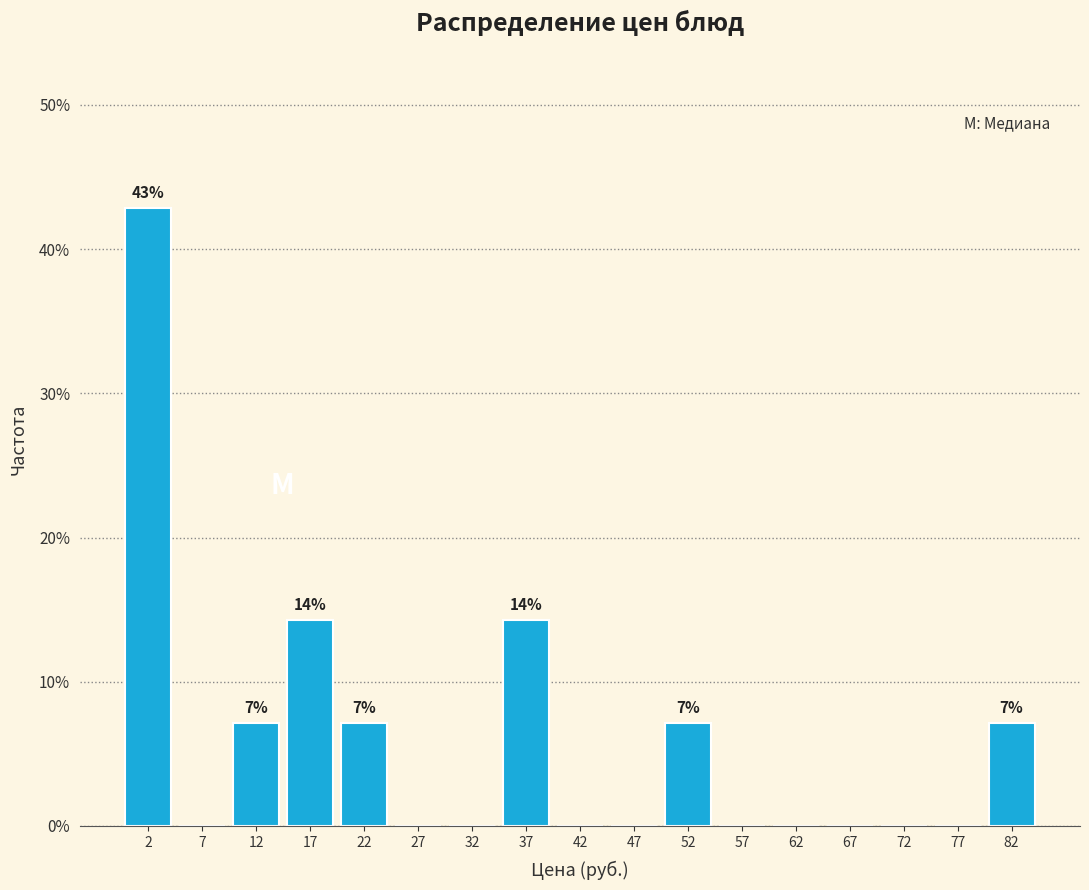

Over which range of the x-axis is the bar tallest?

0 to 5